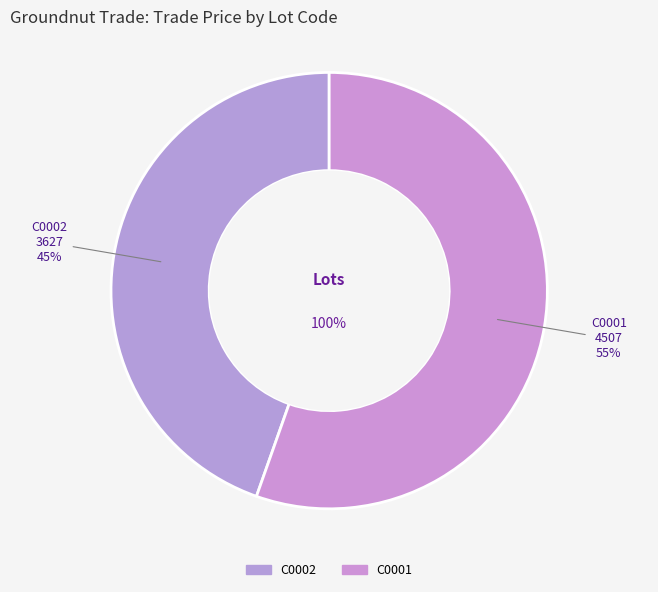

To the nearest percent, what is the combined percentage of C0002 and C0001?

100%